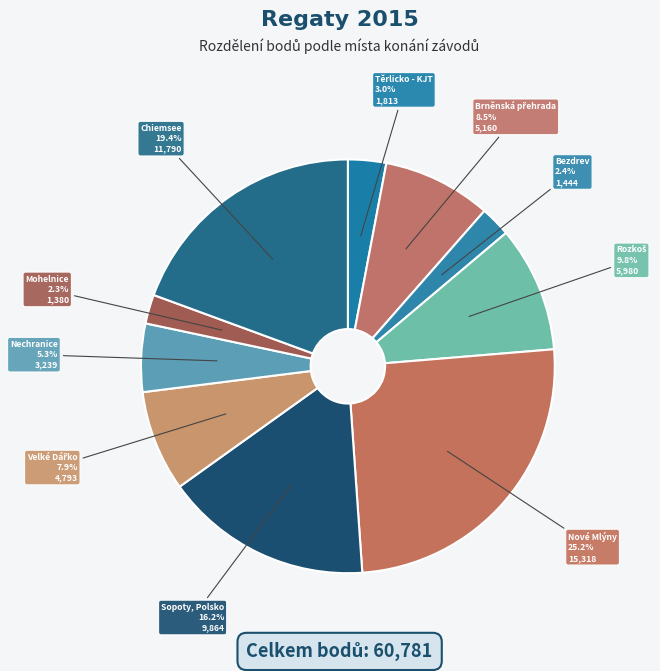

How many slices are in this pie chart?

10